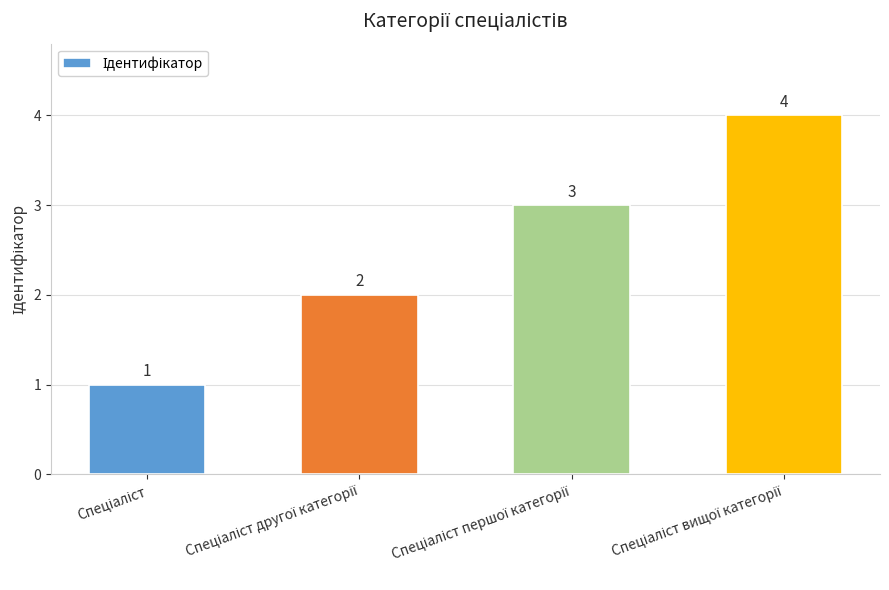

What is the difference between the second highest and second lowest values?

1